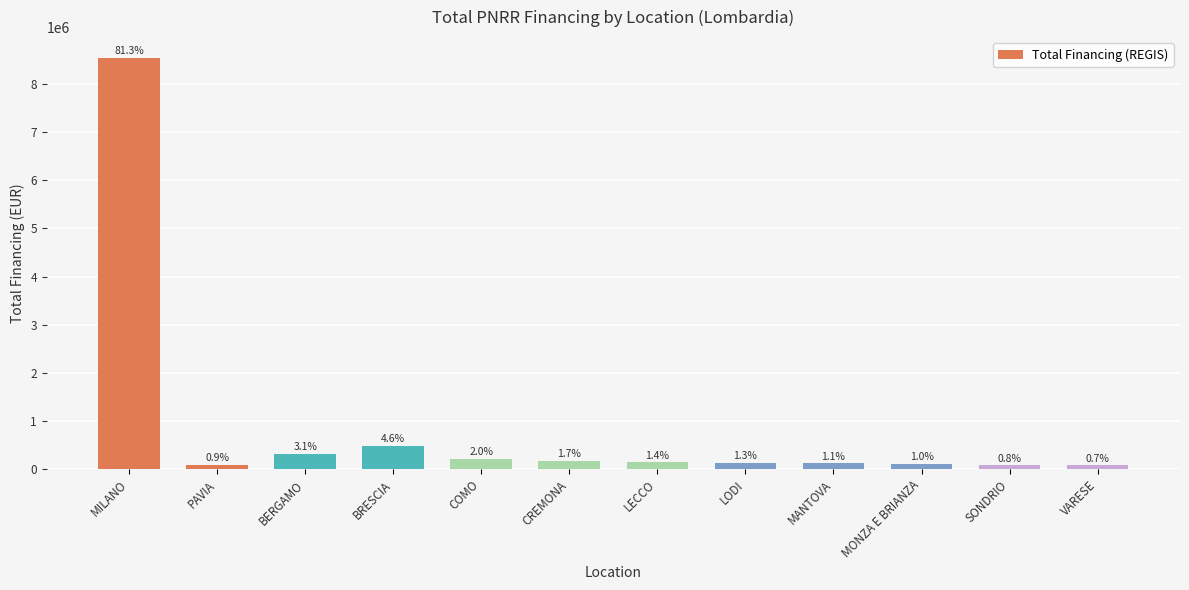

Which label corresponds to the largest value in the chart?

MILANO